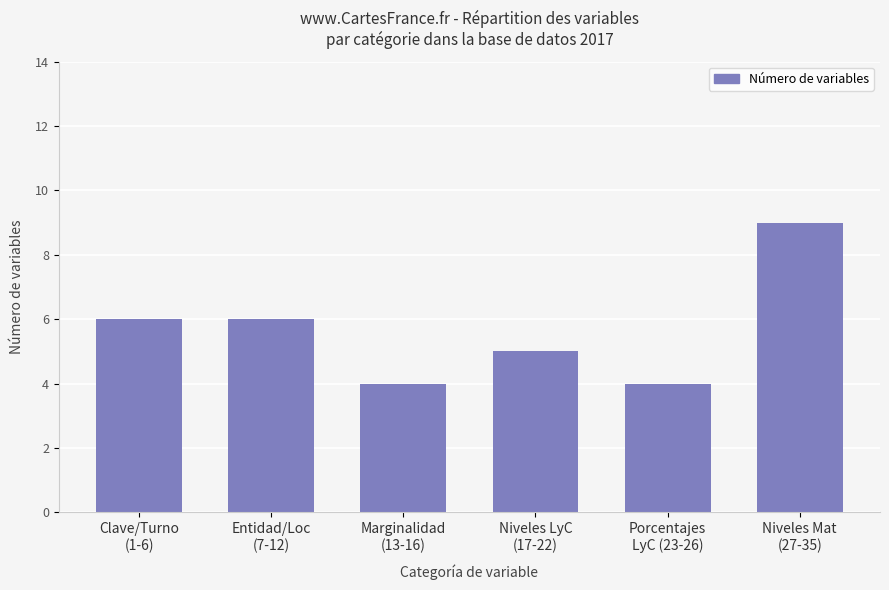

What is the smallest value displayed?

4